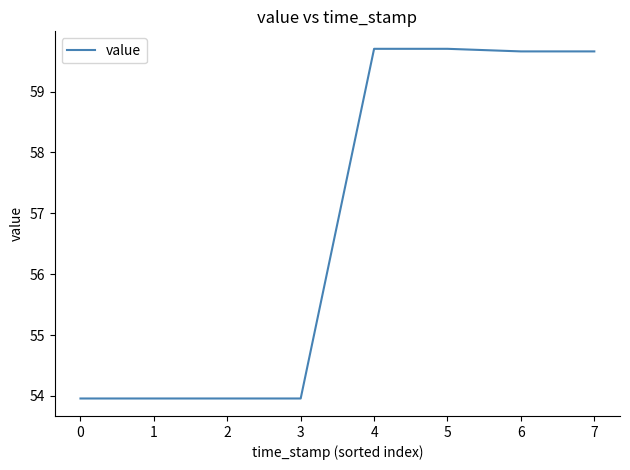

What is the difference between the values at 0 and 3?

0.0